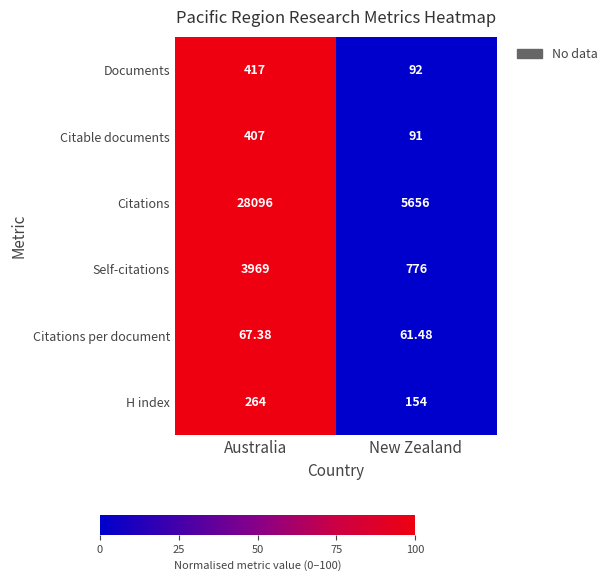

Which series has the largest range (max minus min)?

Citations